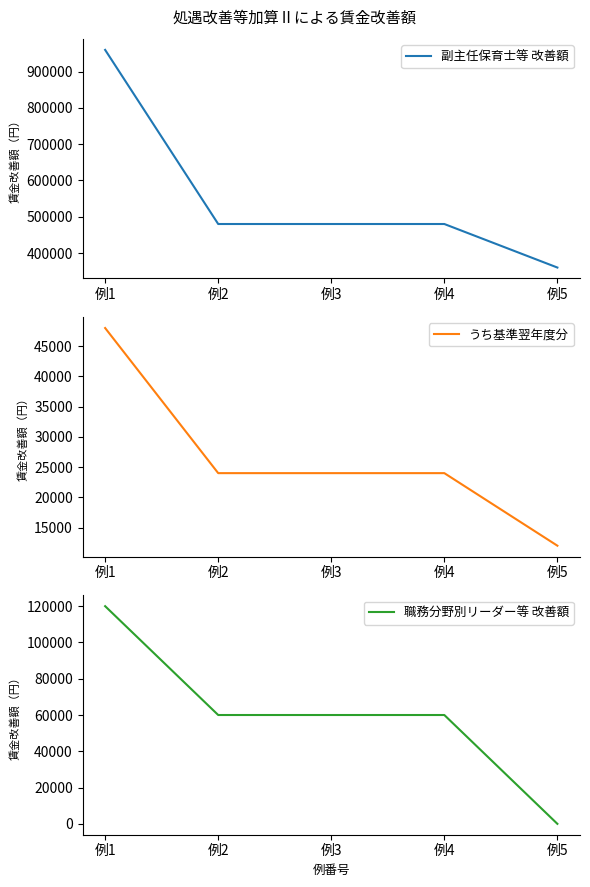

Is the value of 職務分野別リーダー等 改善額 at 例1 greater than the value of うち基準翌年度分 at 例4?

Yes